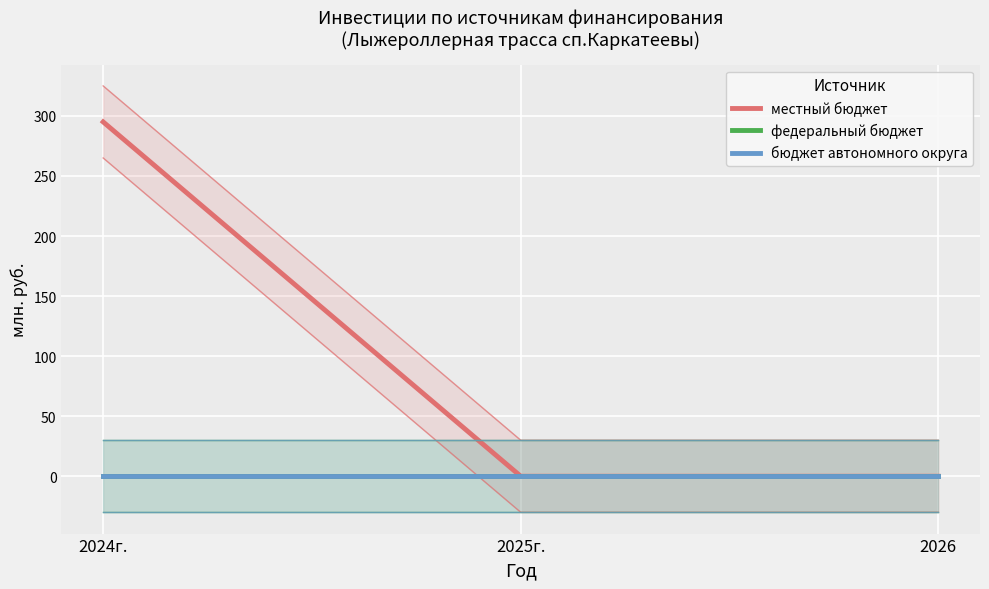

At how many categories does at least one series exceed 192?

1